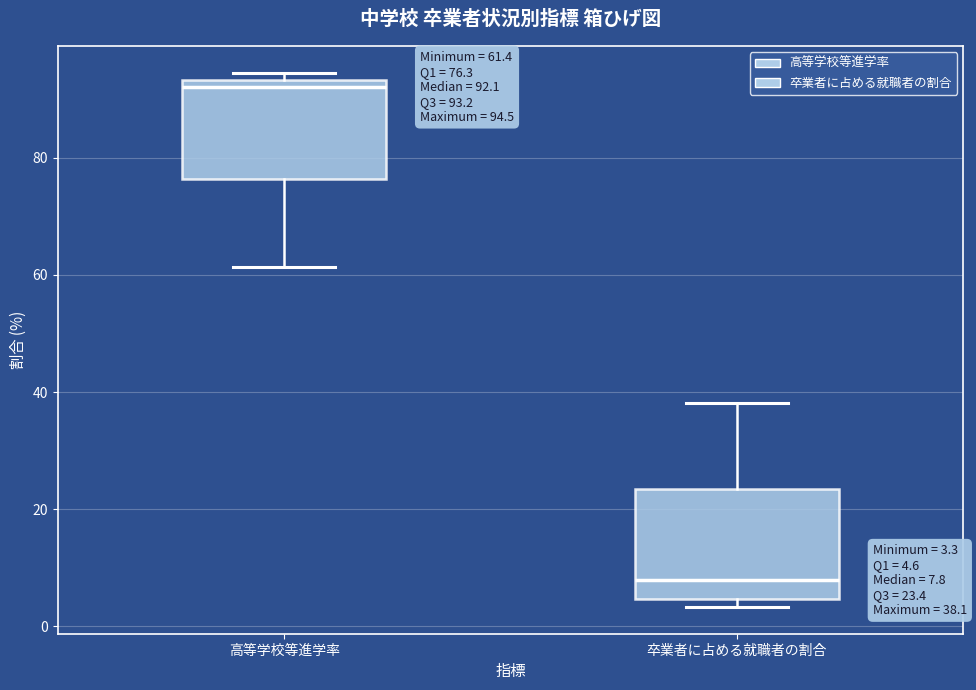

Which box's median line is the lowest?

卒業者に占める就職者の割合